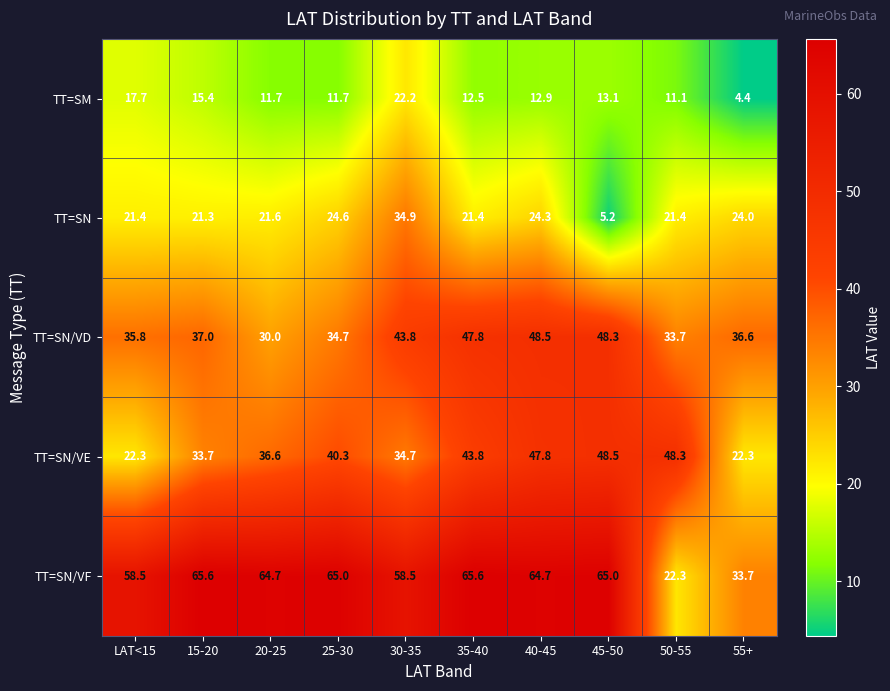

How many data points does each series have?

10